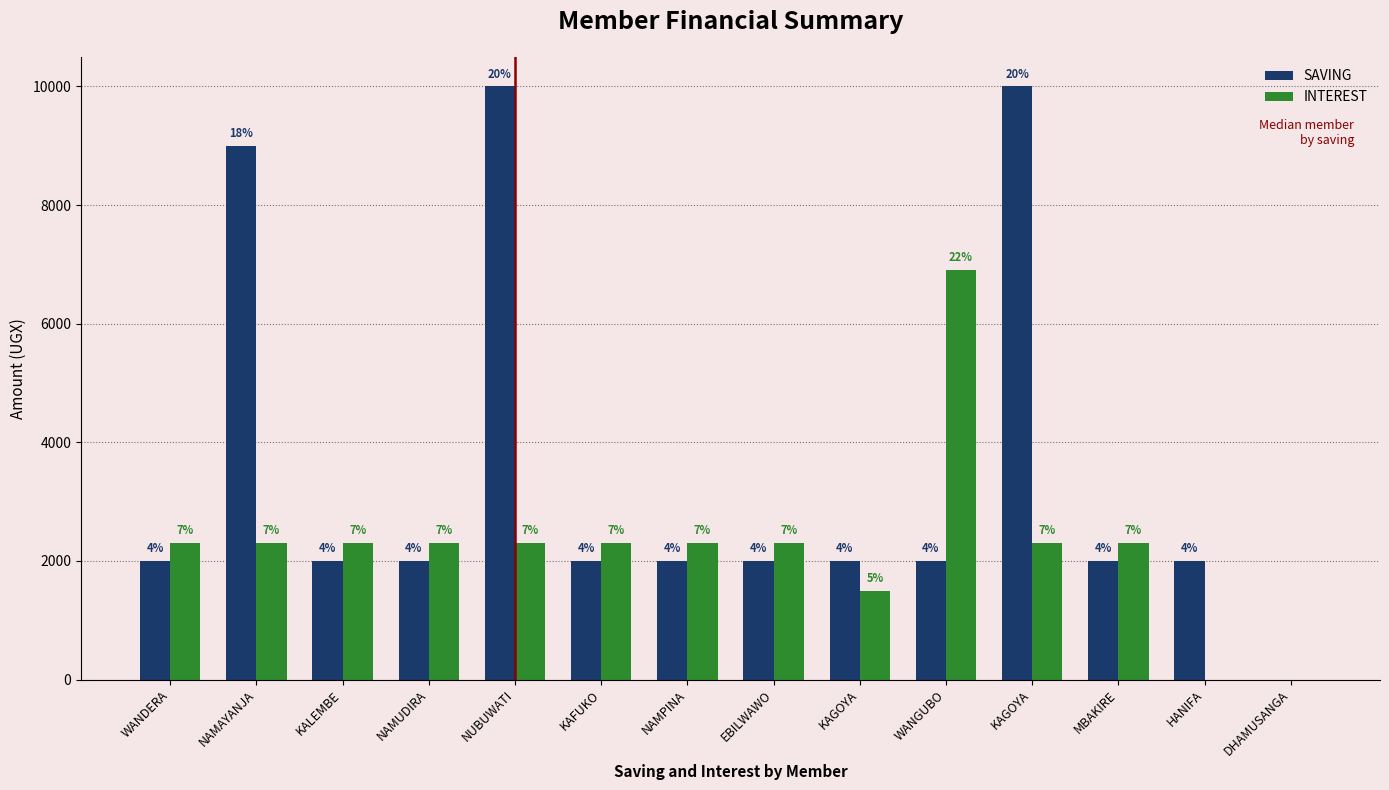

What is the maximum value shown in the chart?

10000